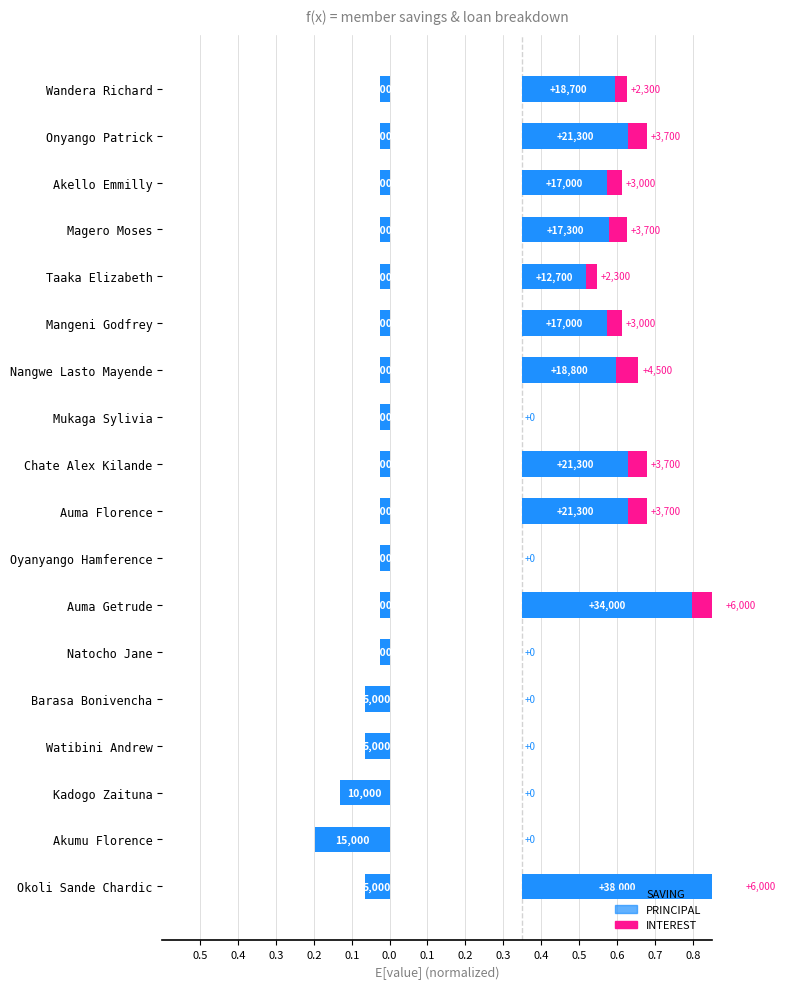

Is it true that INTEREST equals 0.0 at Mangeni Godfrey?

False